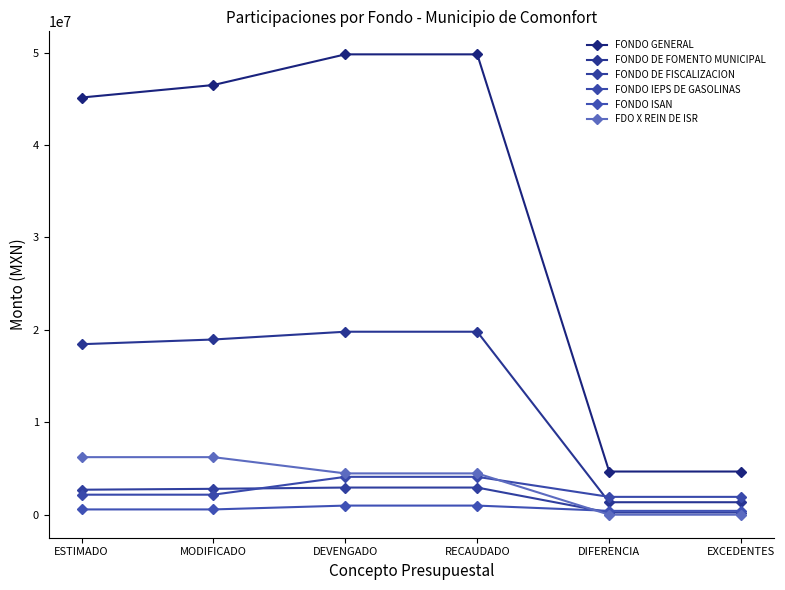

What position from the right is MODIFICADO?

5